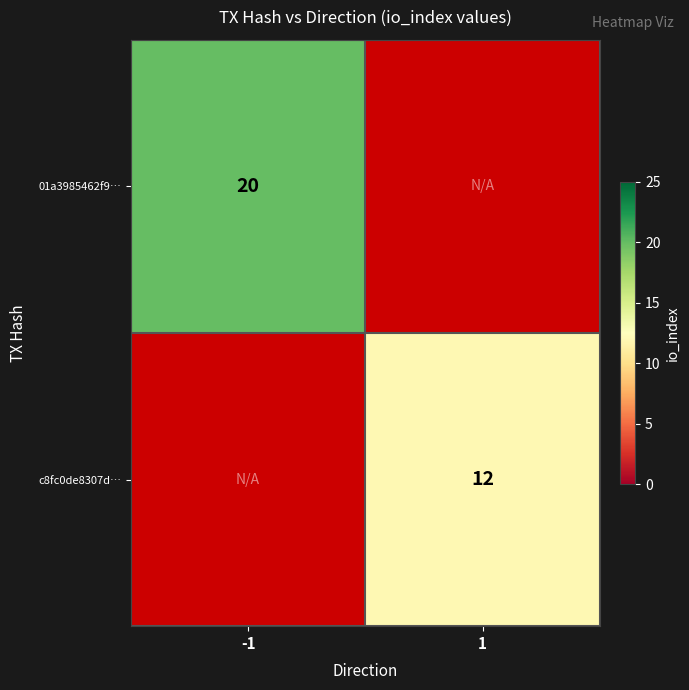

True or false: 01a3985462f9… has a value of 20 at -1.

True